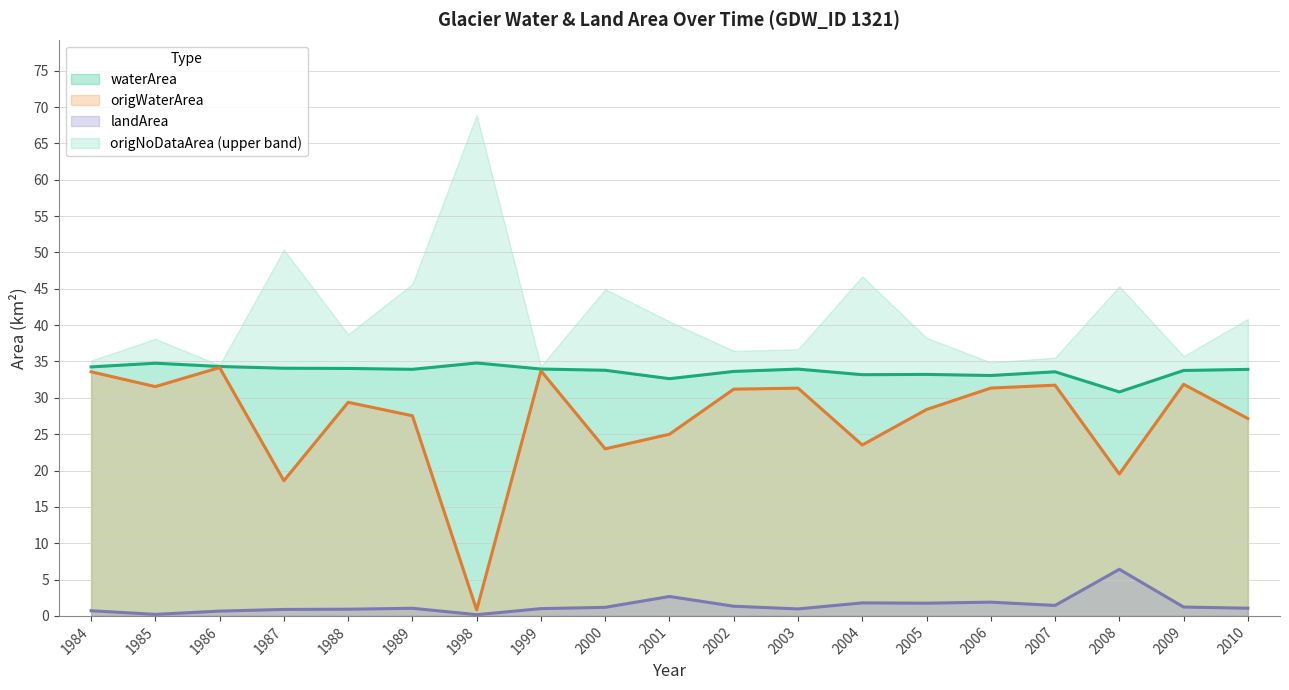

Read the landArea value at 1988.

0.9